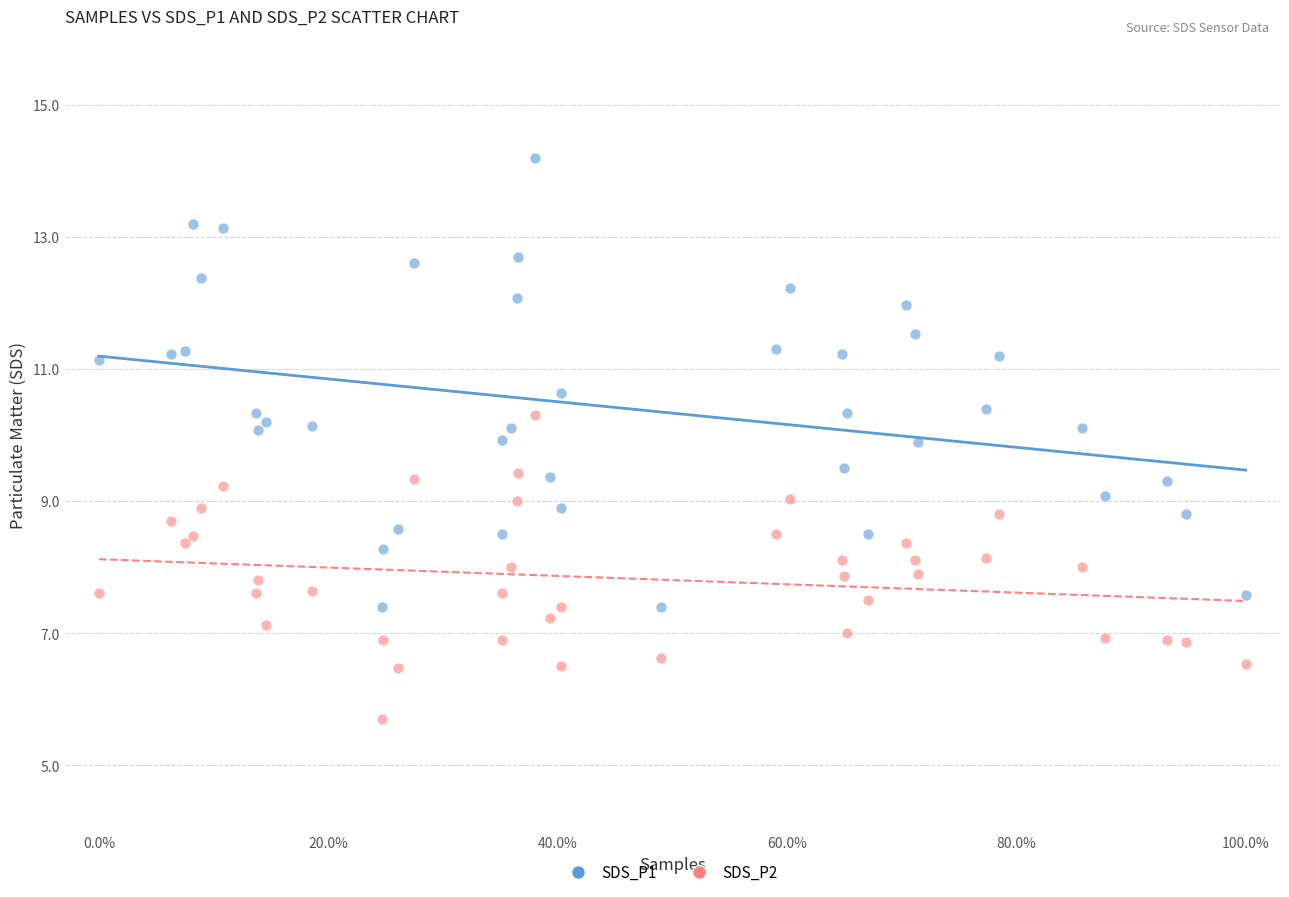

Which series contains the highest Y value?

SDS_P1